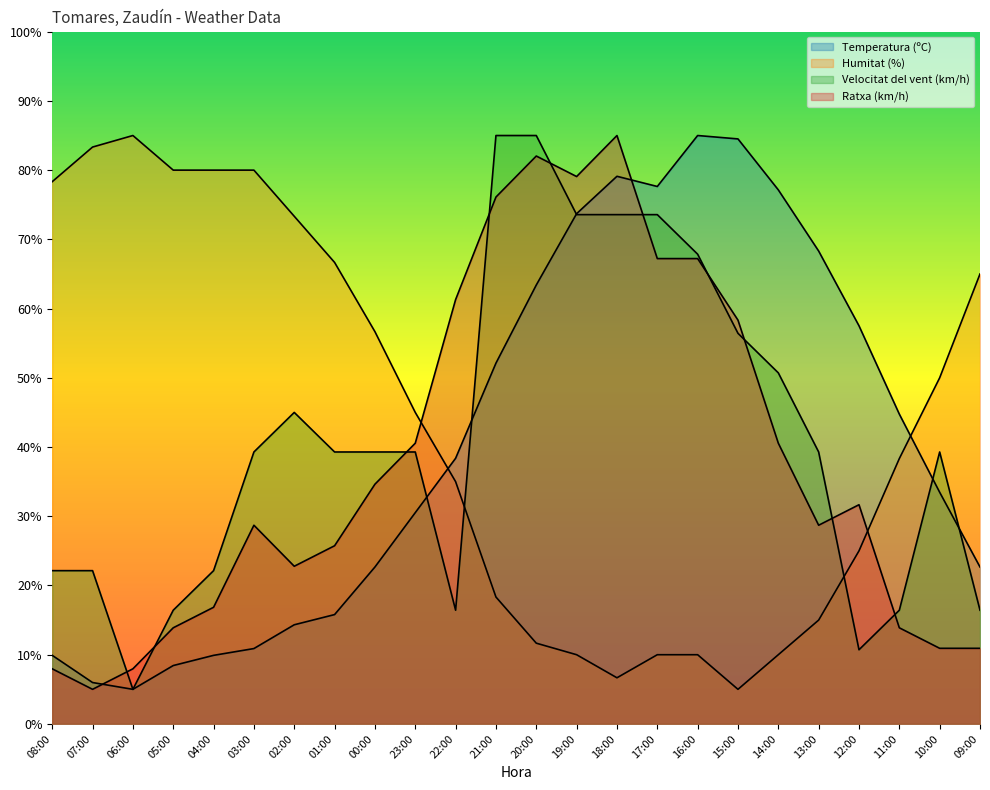

True or false: Ratxa (km/h) and Humitat (%) intersect in this chart.

True